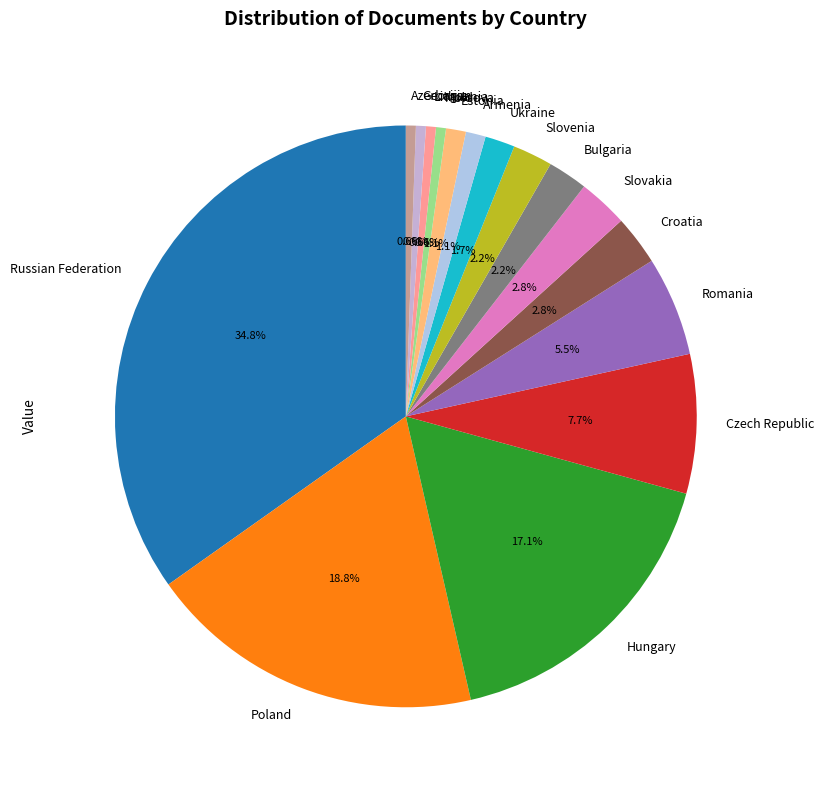

Count the number of slices in the pie.

16